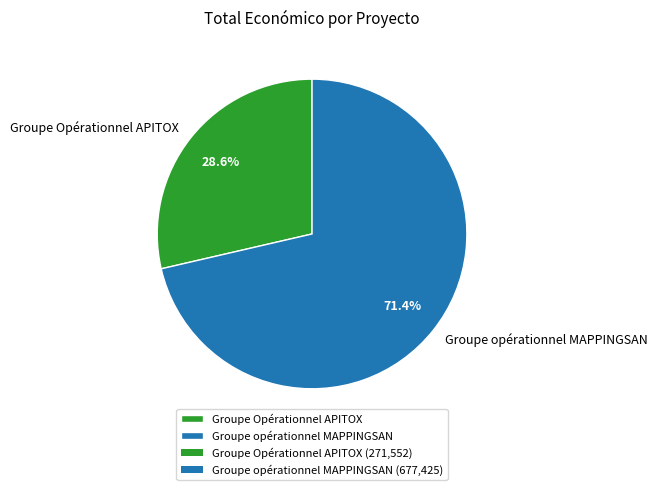

Between Groupe opérationnel MAPPINGSAN and Groupe Opérationnel APITOX, which is larger?

Groupe opérationnel MAPPINGSAN